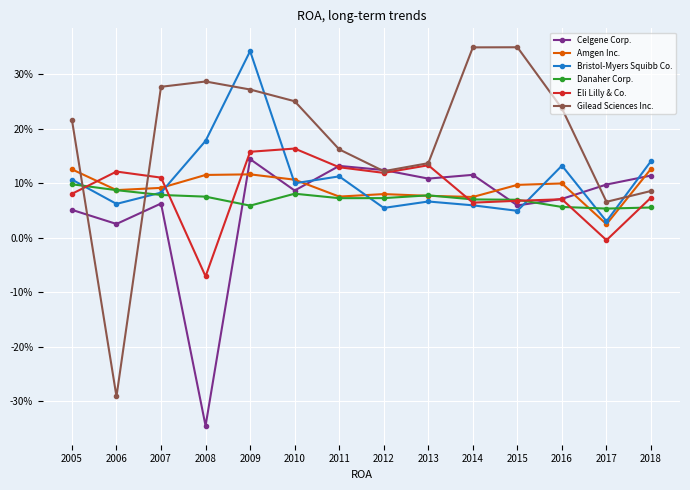

Rank the series at 2007 from highest to lowest value.

Gilead Sciences Inc., Eli Lilly & Co., Amgen Inc., Bristol-Myers Squibb Co., Danaher Corp., Celgene Corp.